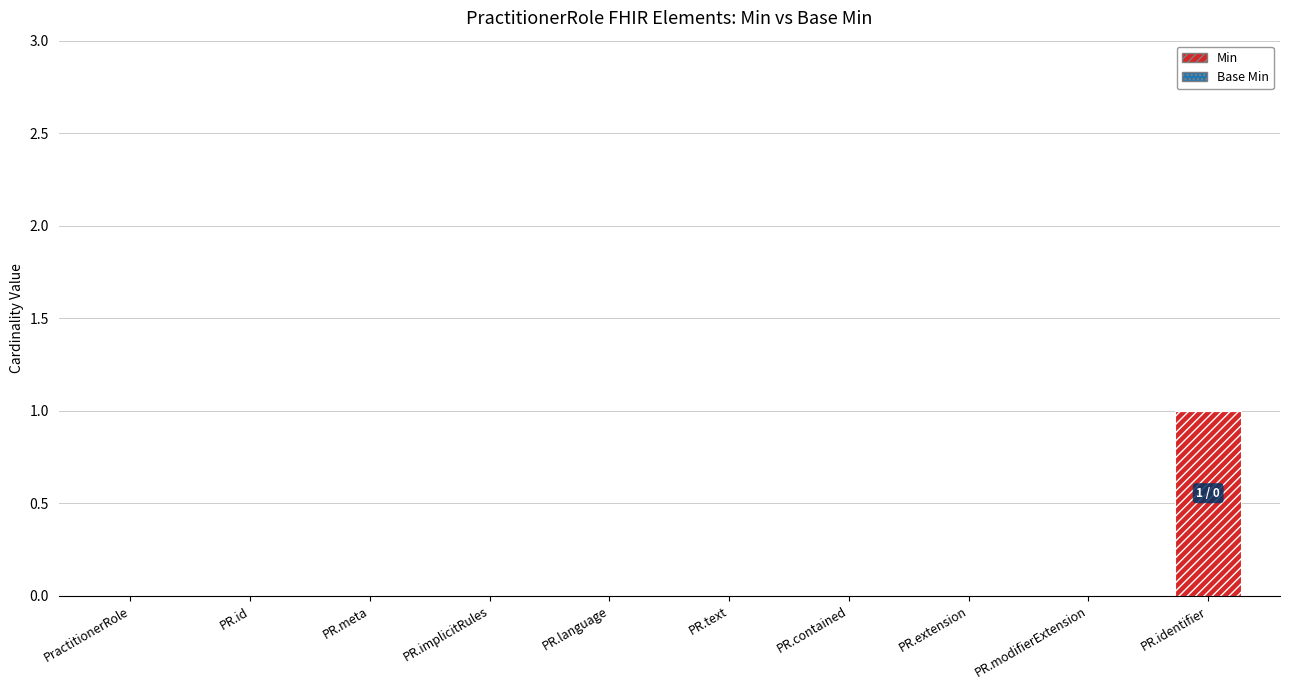

The chart shows a value of 0 at PR.id. True or false?

True